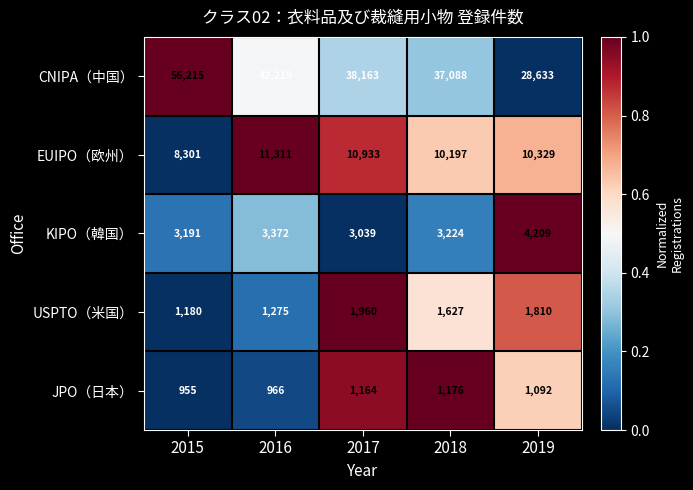

At which category does the chart reach its minimum across all series?

2015